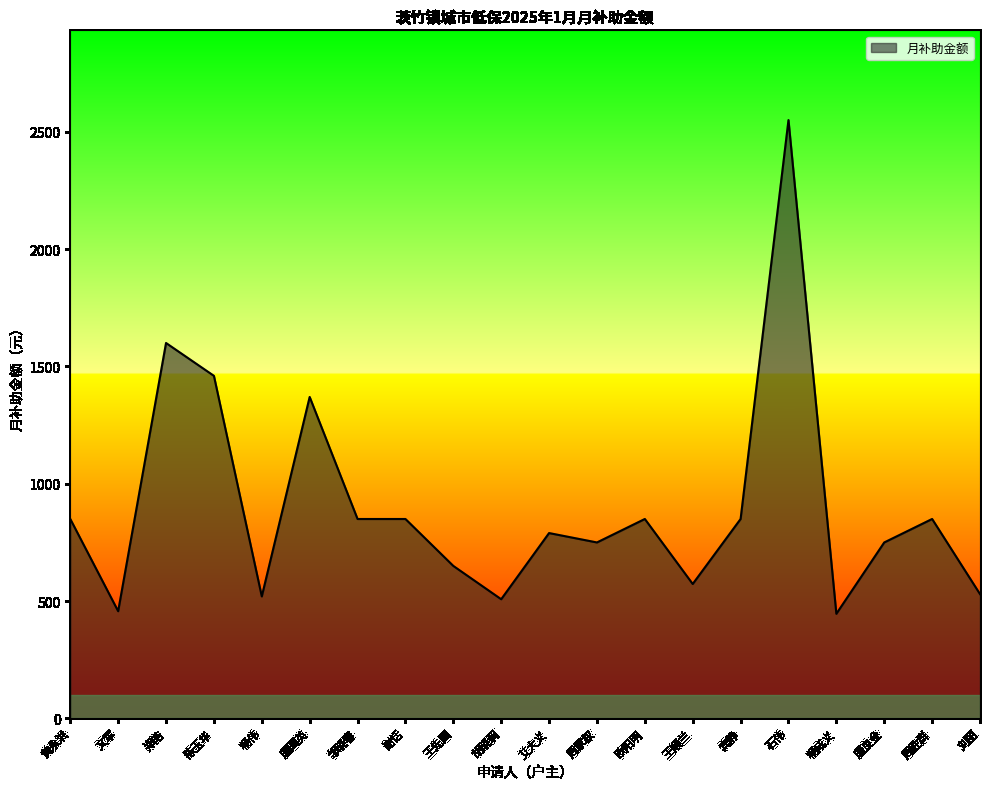

What is the change in value from 石伟 to 周胜群?

-1700